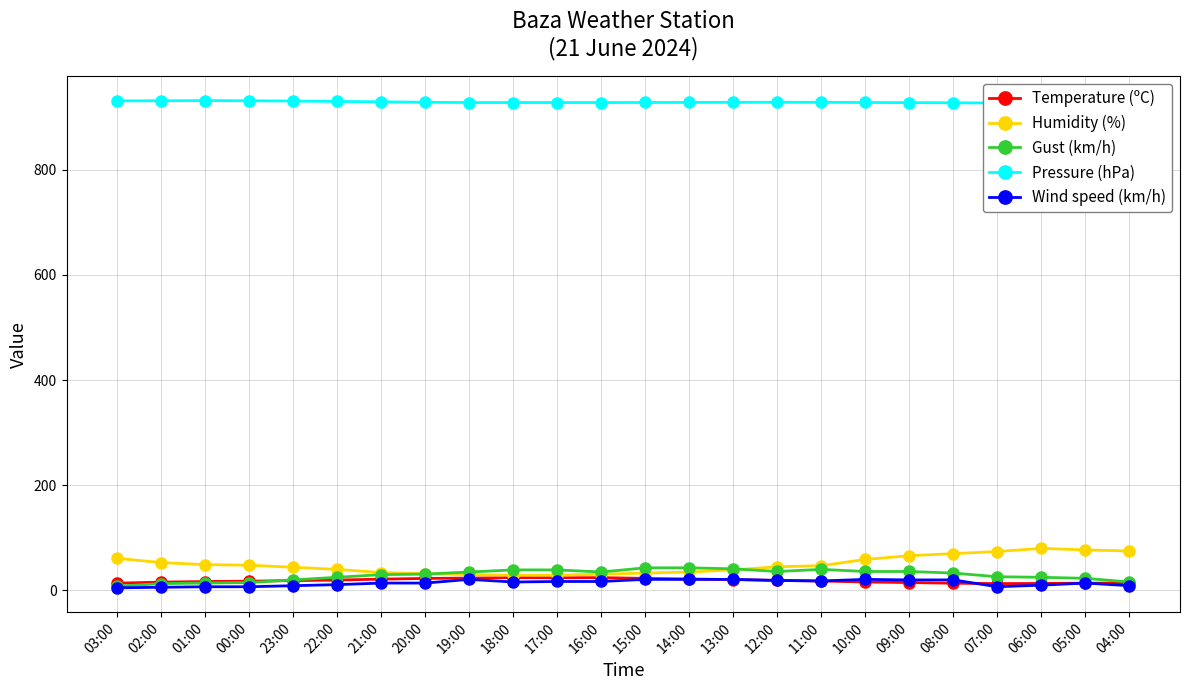

Which has a higher value, 01:00 or 20:00?

20:00